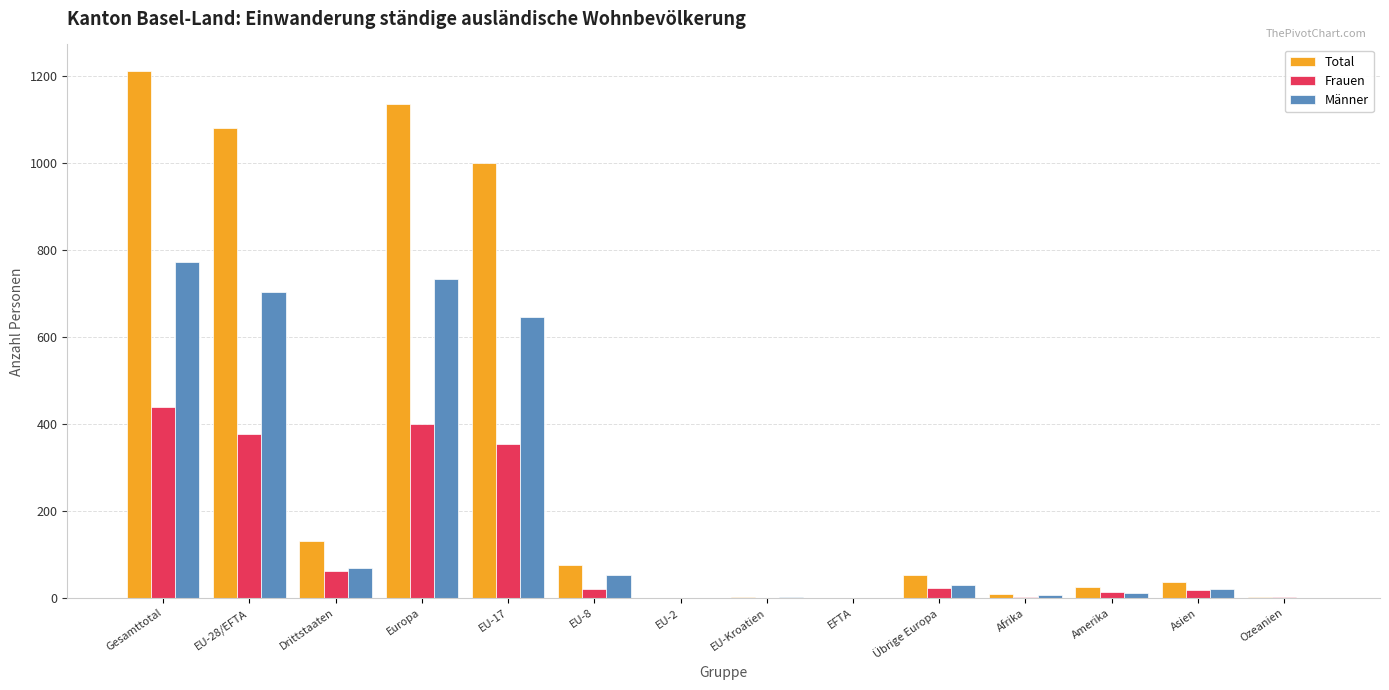

Is it true that Männer equals 496 at Europa?

False